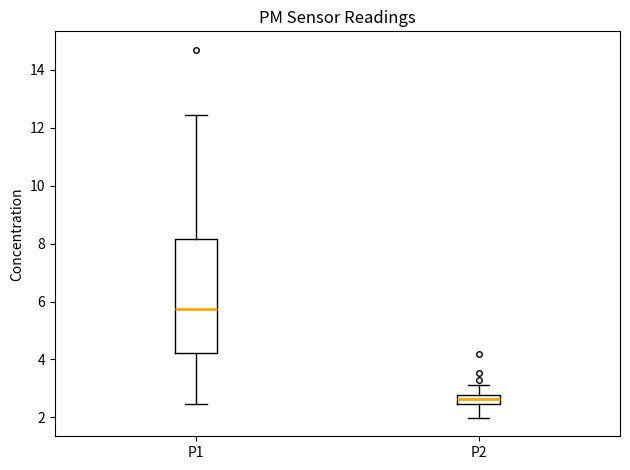

Which box has the highest median line?

P1